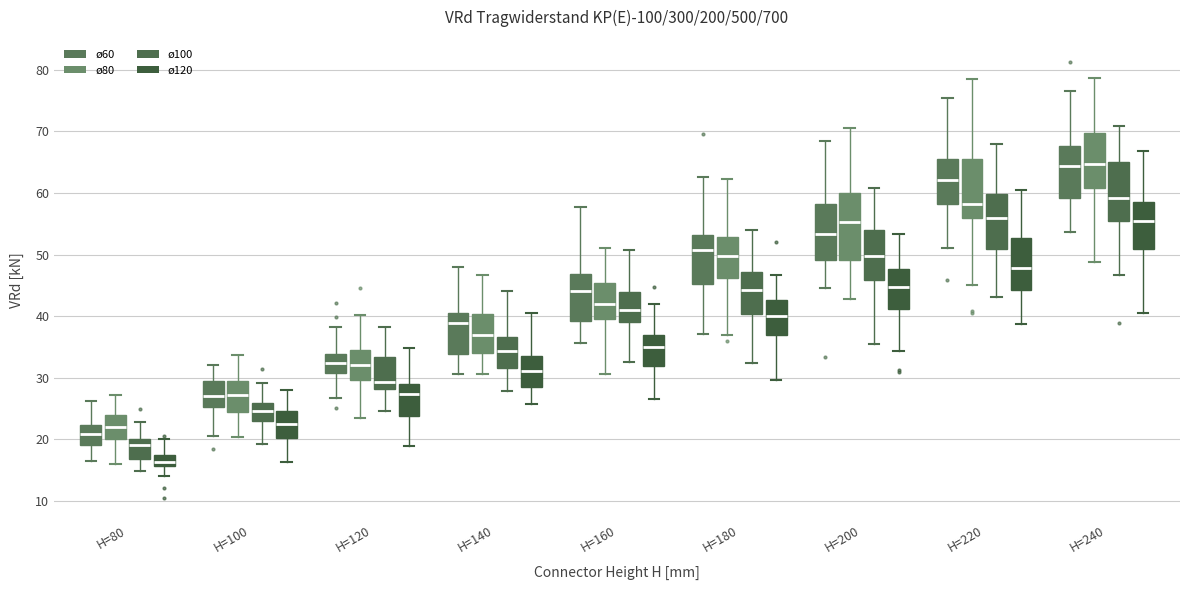

Where is the lower edge of the box for H=240 (ø100) on the y-axis? The values are not printed on the chart, so give them approximately, as read against the axis.

55